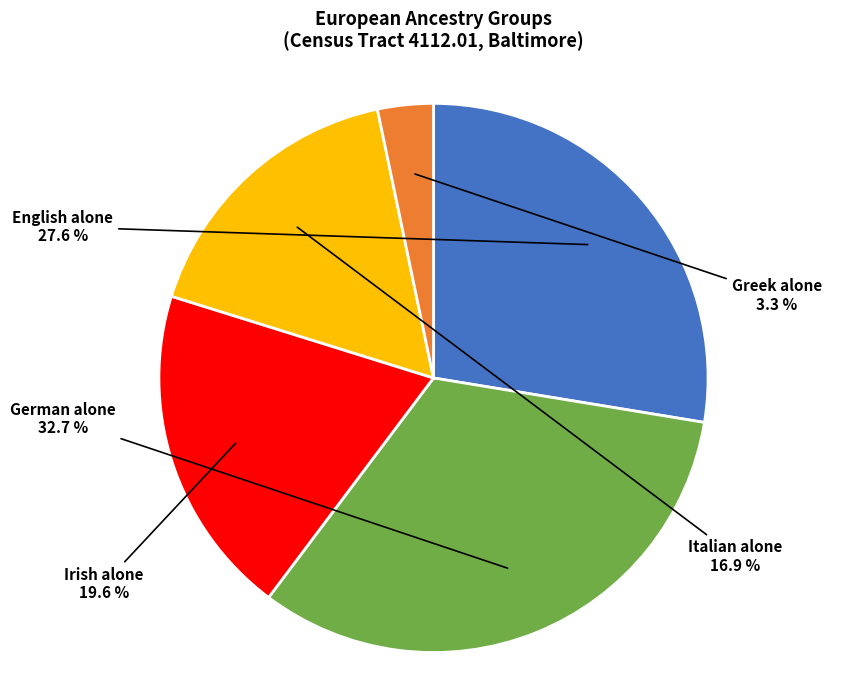

Rank the categories by value from highest to lowest.

German alone, English alone, Irish alone, Italian alone, Greek alone